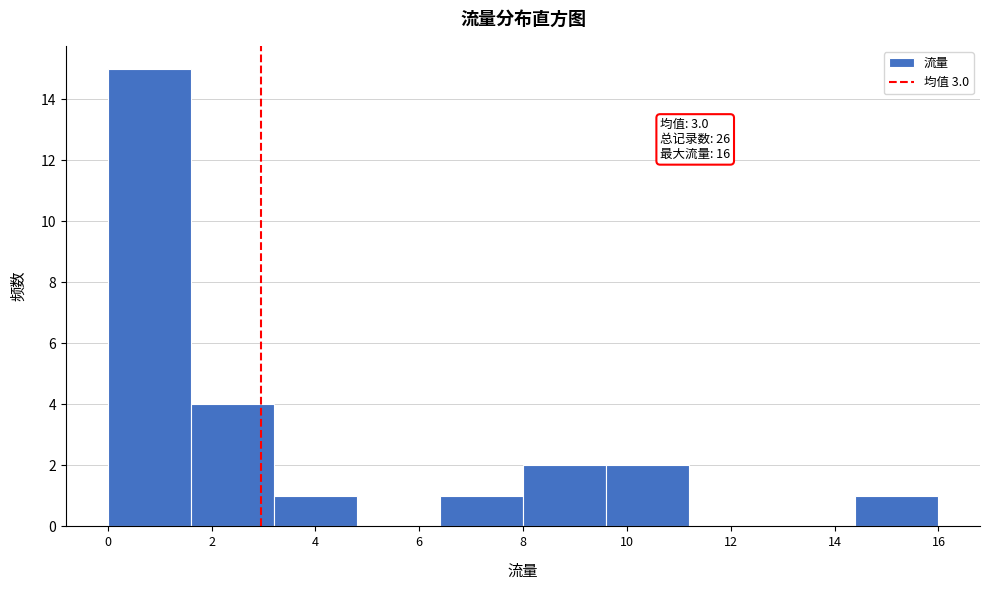

Over which range of the x-axis is the bar tallest?

0.0 to 1.6